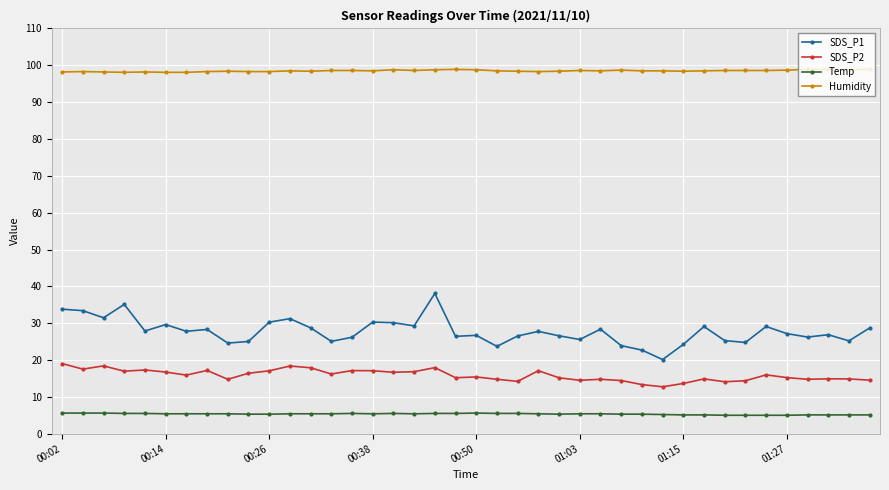

What is the average value of the Humidity series?

98.5